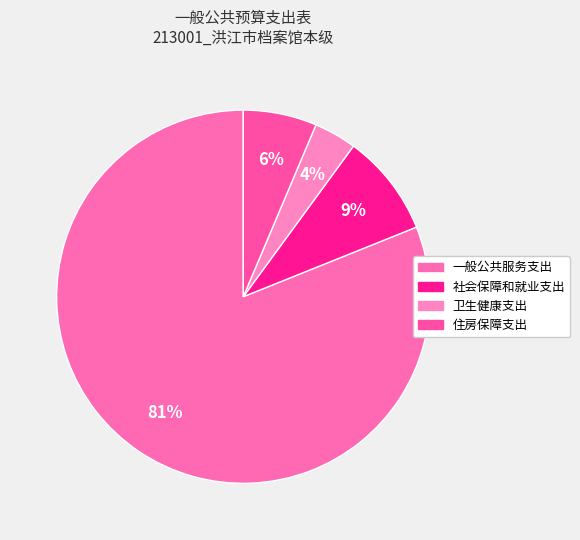

What is the total percentage of 一般公共服务支出 and 住房保障支出?

87.4%